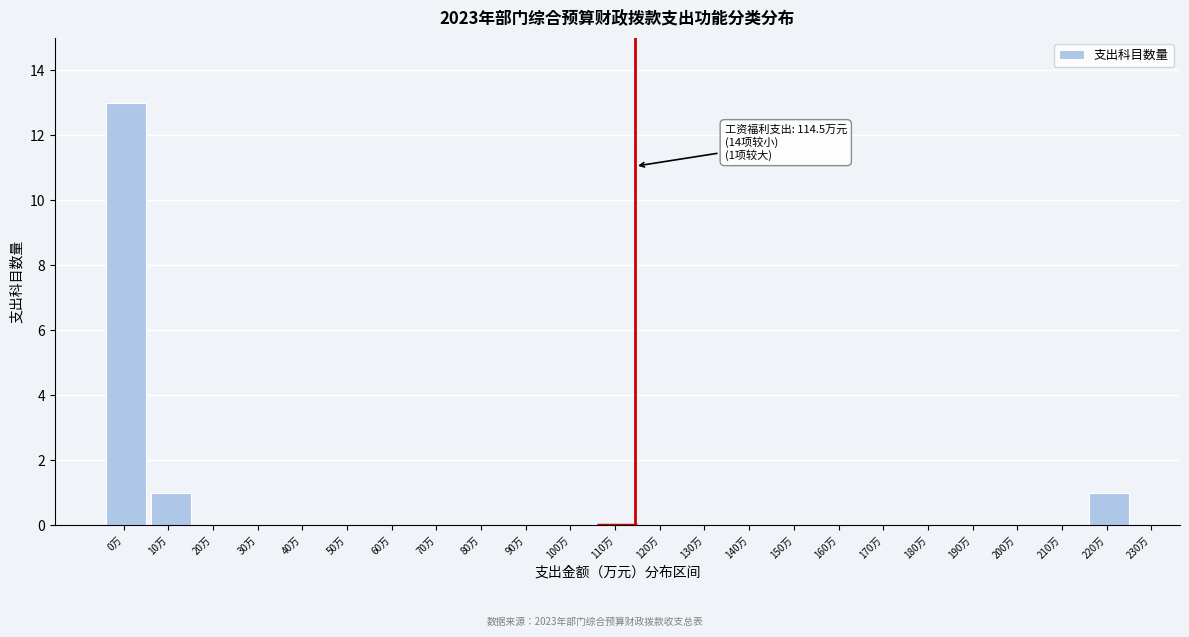

Reading left to right, what are all the values shown in this chart?

0万=13	10万=1	20万=0	30万=0	40万=0	50万=0	60万=0	70万=0	80万=0	90万=0	100万=0	110万=0	120万=0	130万=0	140万=0	150万=0	160万=0	170万=0	180万=0	190万=0	200万=0	210万=0	220万=1